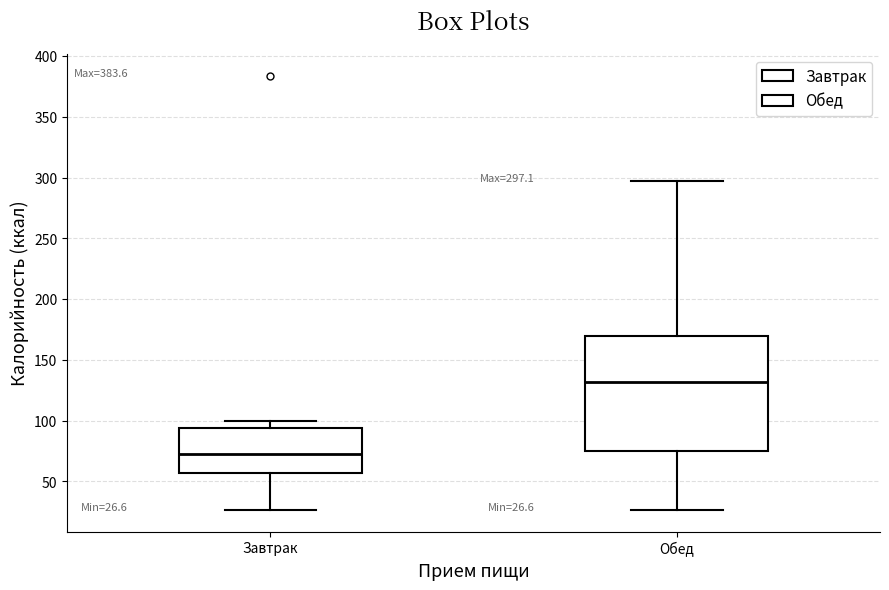

Which box has the lowest median line?

Завтрак